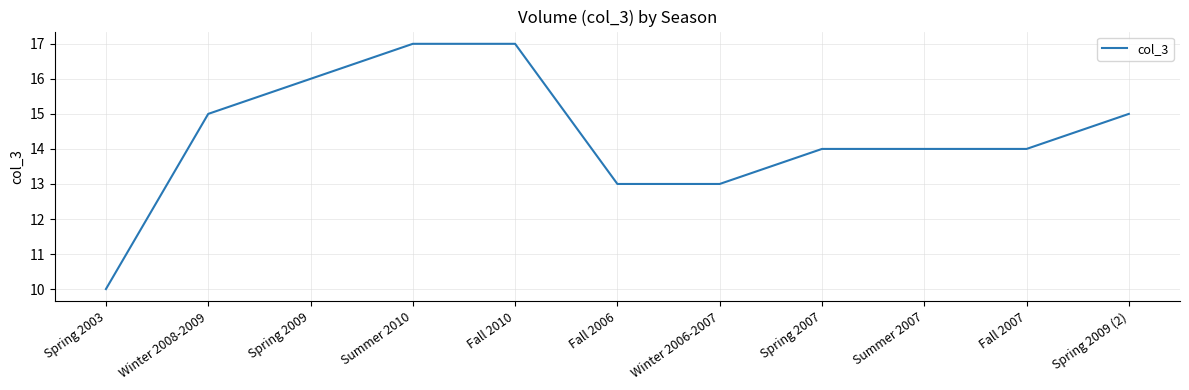

What is the ratio of the value at Spring 2009 (2) to the value at Winter 2006-2007?

1.2